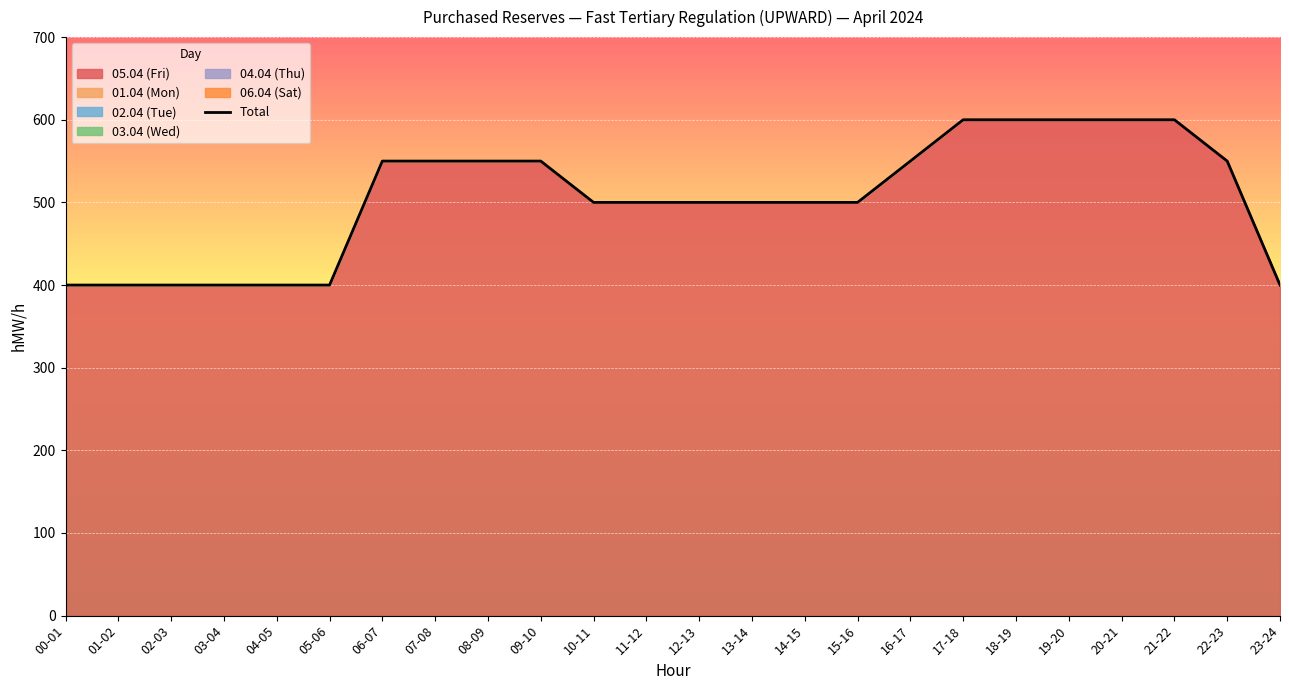

At which label does the data first exceed 500?

06-07